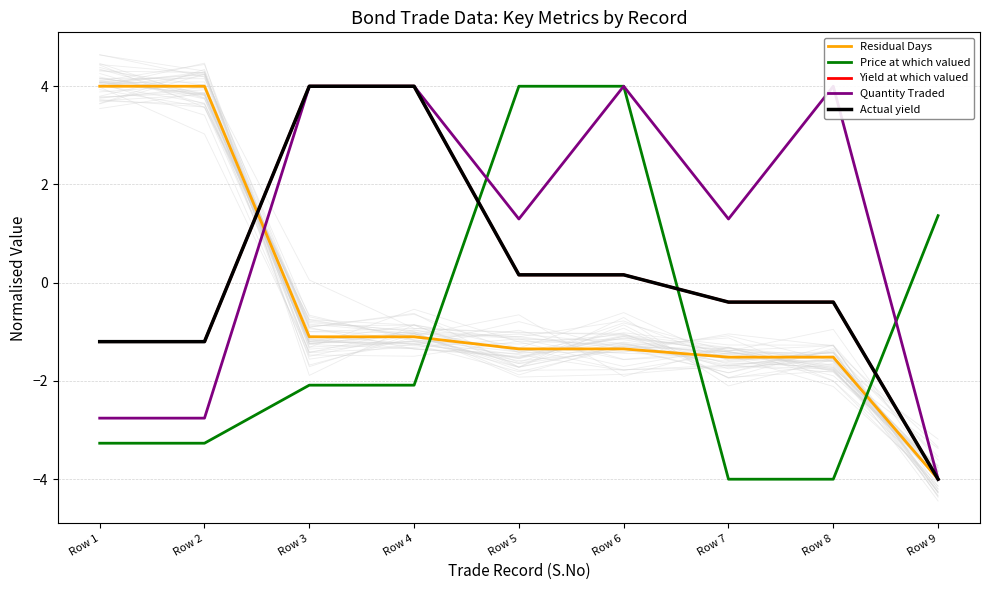

Is it true that Residual Days equals -1.3 at Row 6?

True